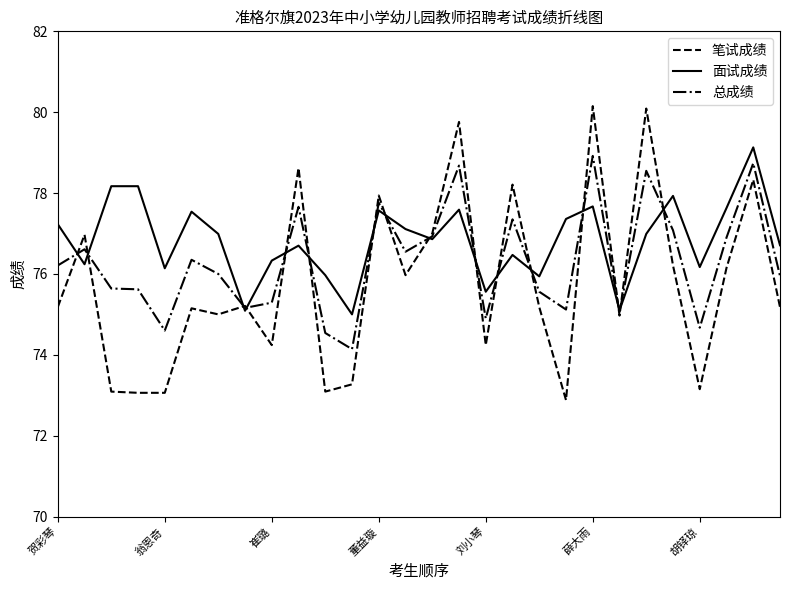

List the series in order of their overall mean, lowest first.

笔试成绩, 总成绩, 面试成绩